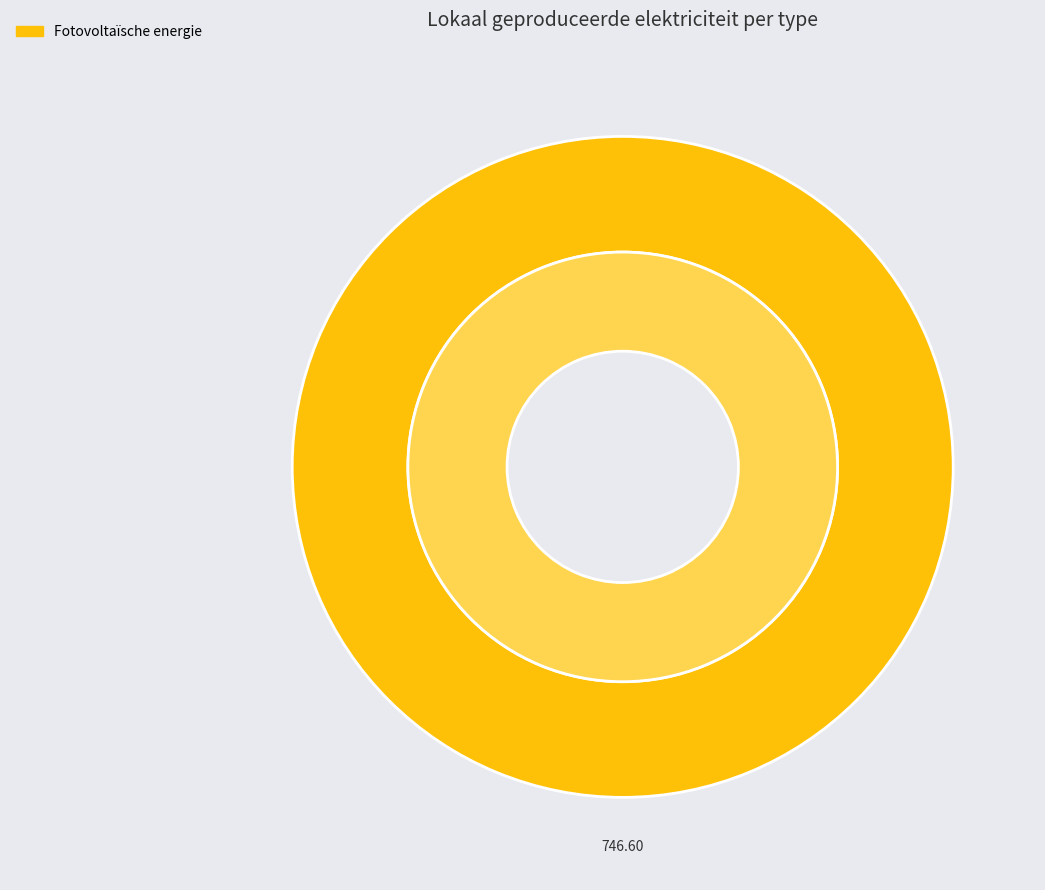

True or false: Fotovoltaïsche energie accounts for 100% of the total.

True